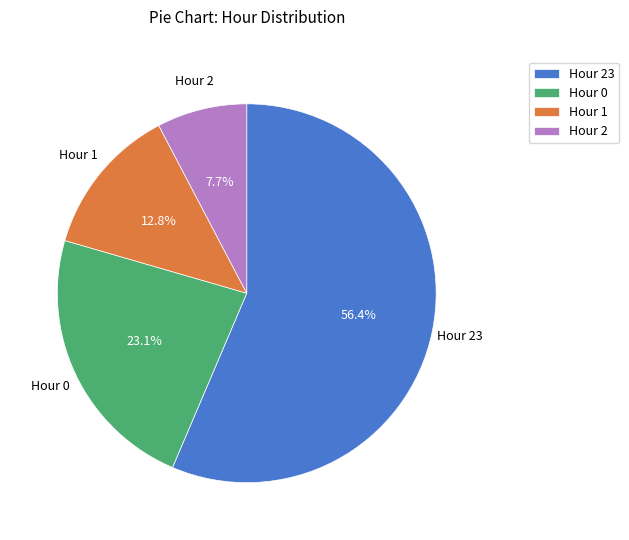

What is the majority slice?

Hour 23